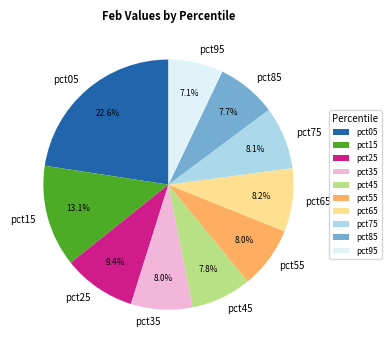

How many segments does this pie chart have?

10